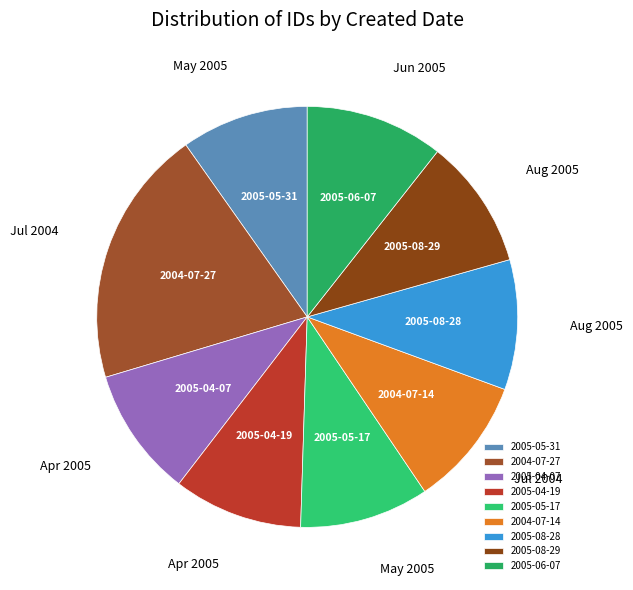

Combined, do 2005-04-07 and 2005-08-28 account for over 50%?

No